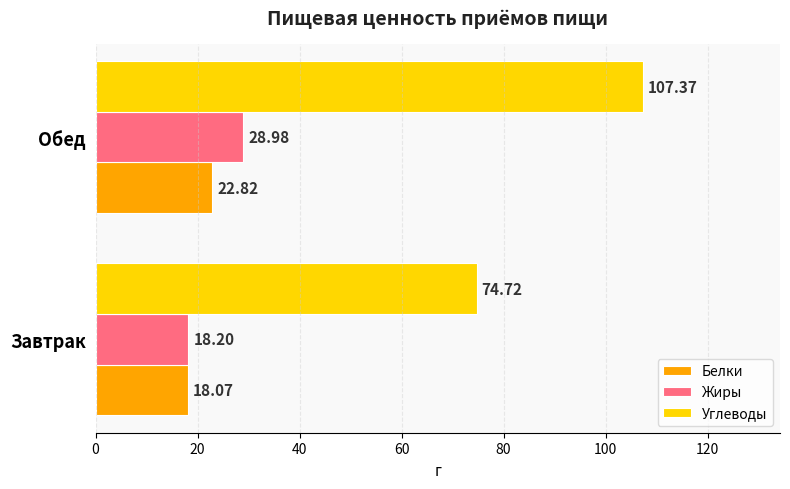

What is the average value of the Белки series?

20.4